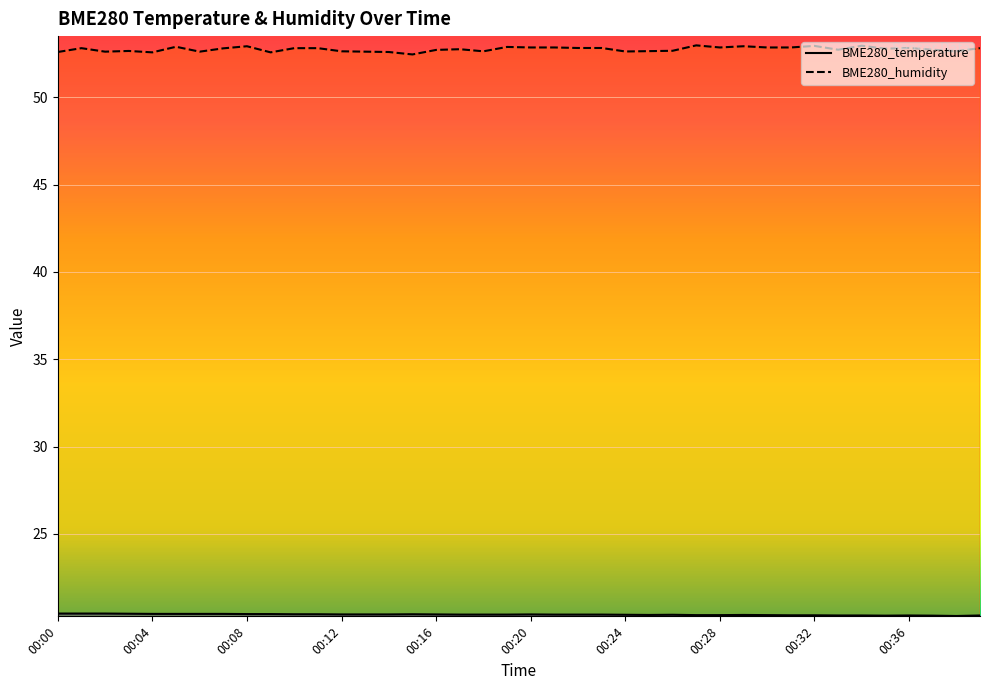

The BME280_humidity series shows 52.5 at 00:15. True or false?

True